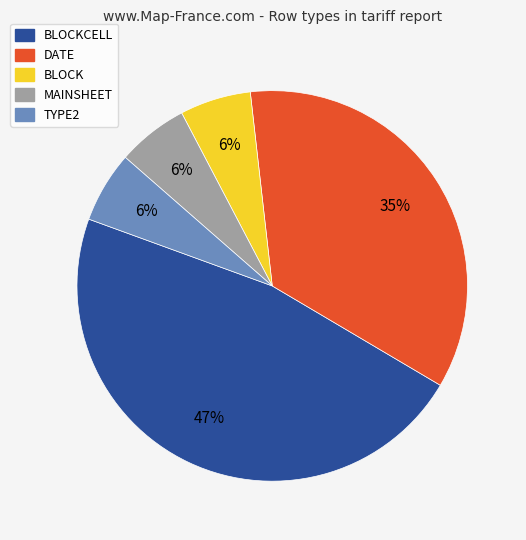

To the nearest percent, what is the difference between the largest and smallest slice percentages?

41%